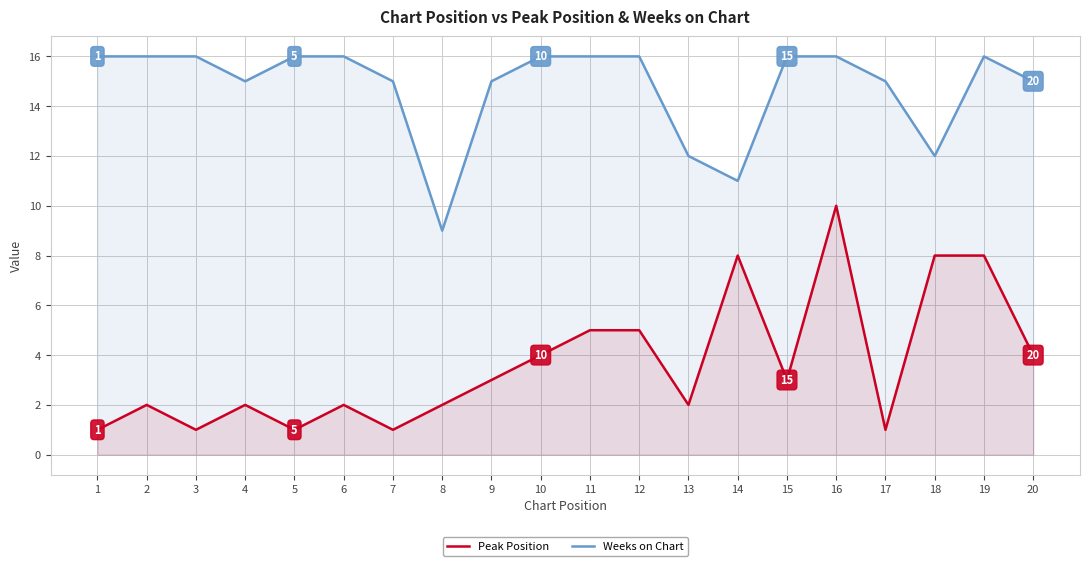

True or false: Peak Position and Weeks on Chart intersect in this chart.

False